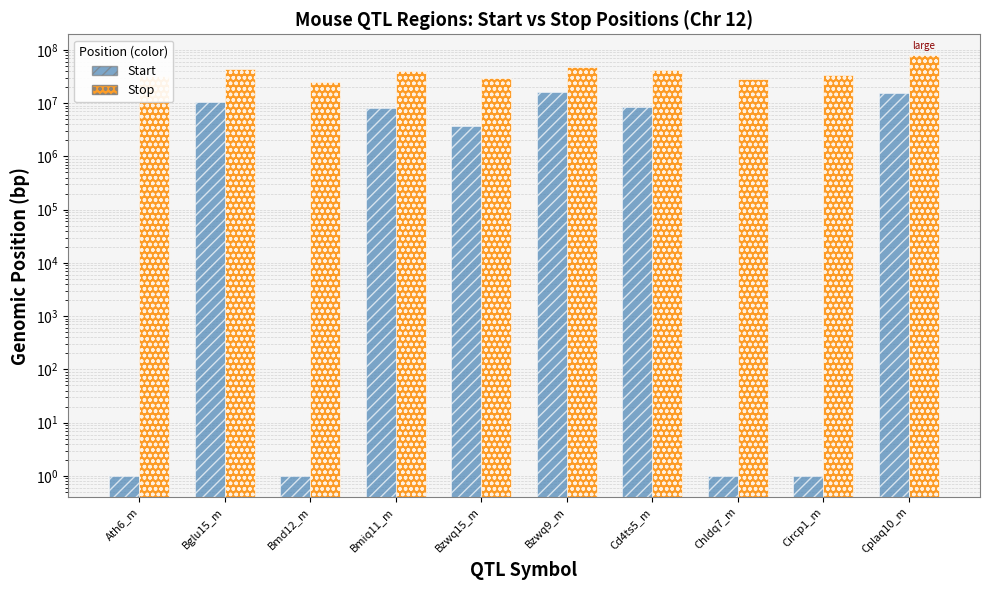

How many categories are shown in the chart?

10